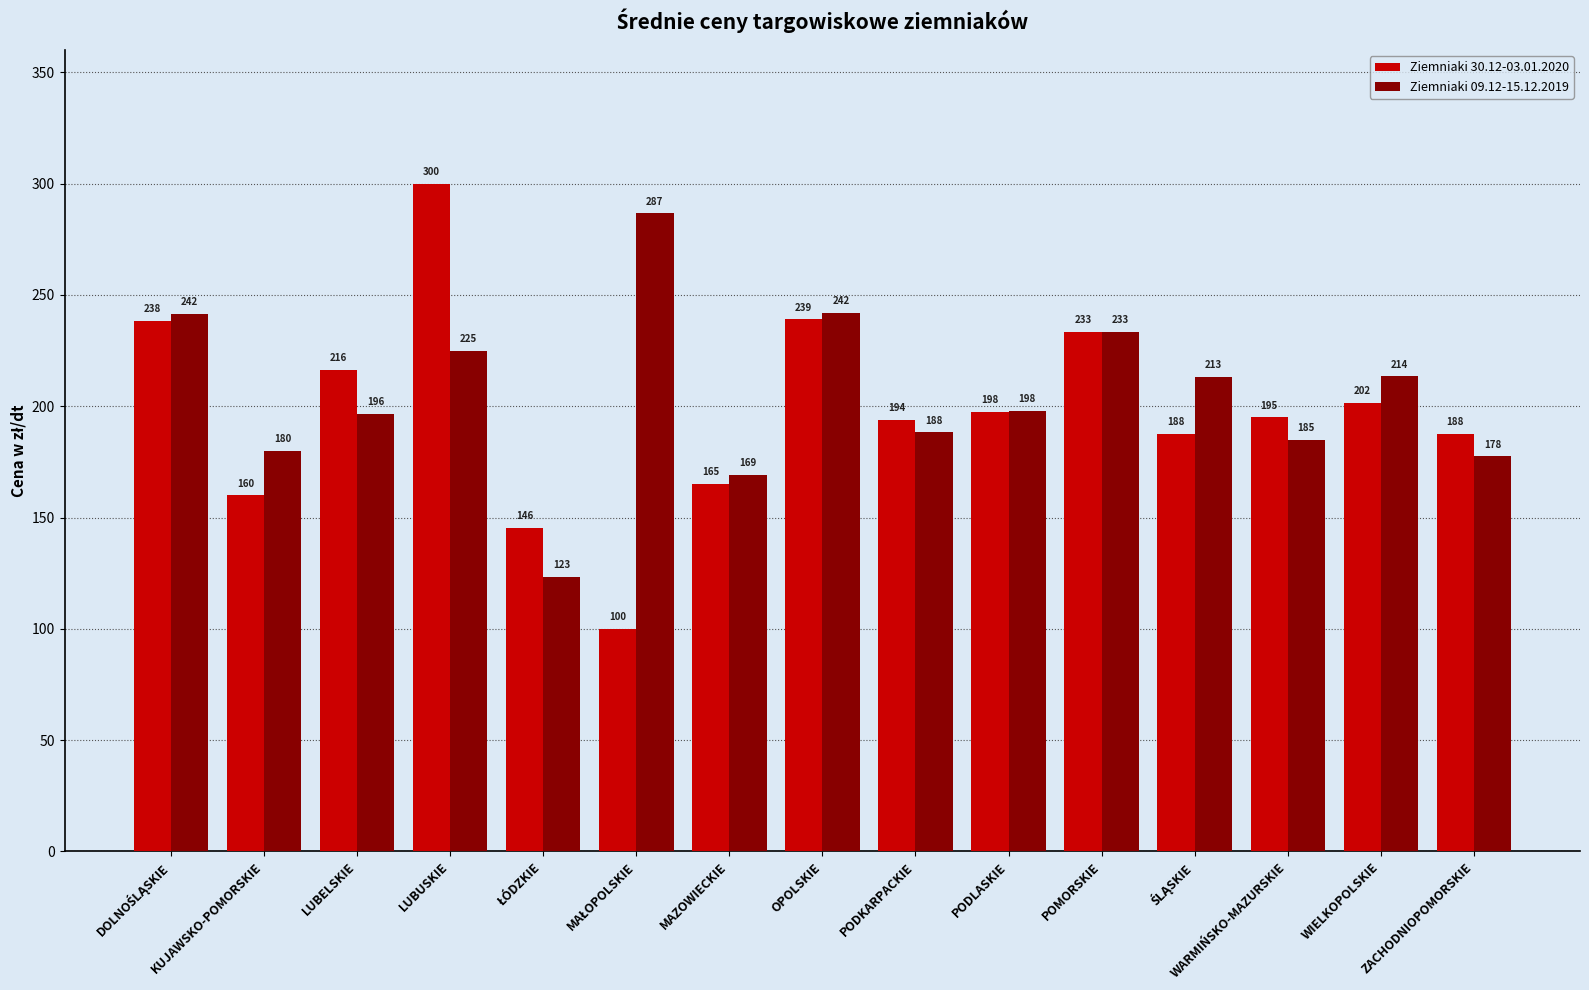

The Ziemniaki 09.12-15.12.2019 series shows 242.0 at OPOLSKIE. True or false?

True